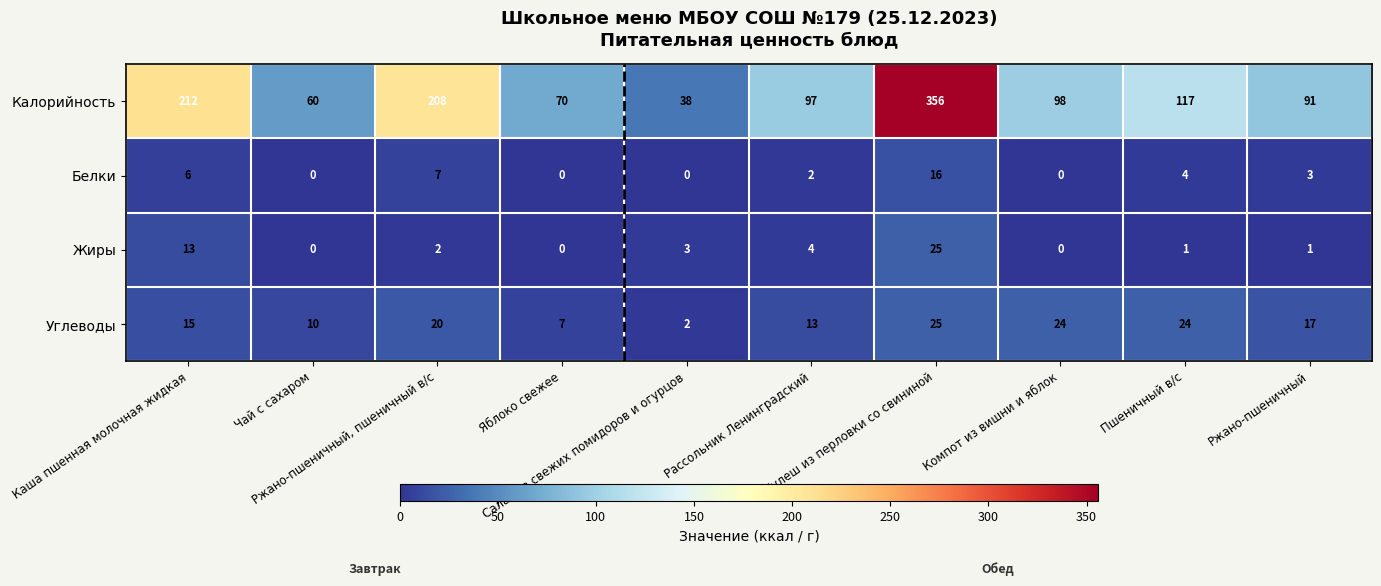

How many data points does each series have?

10